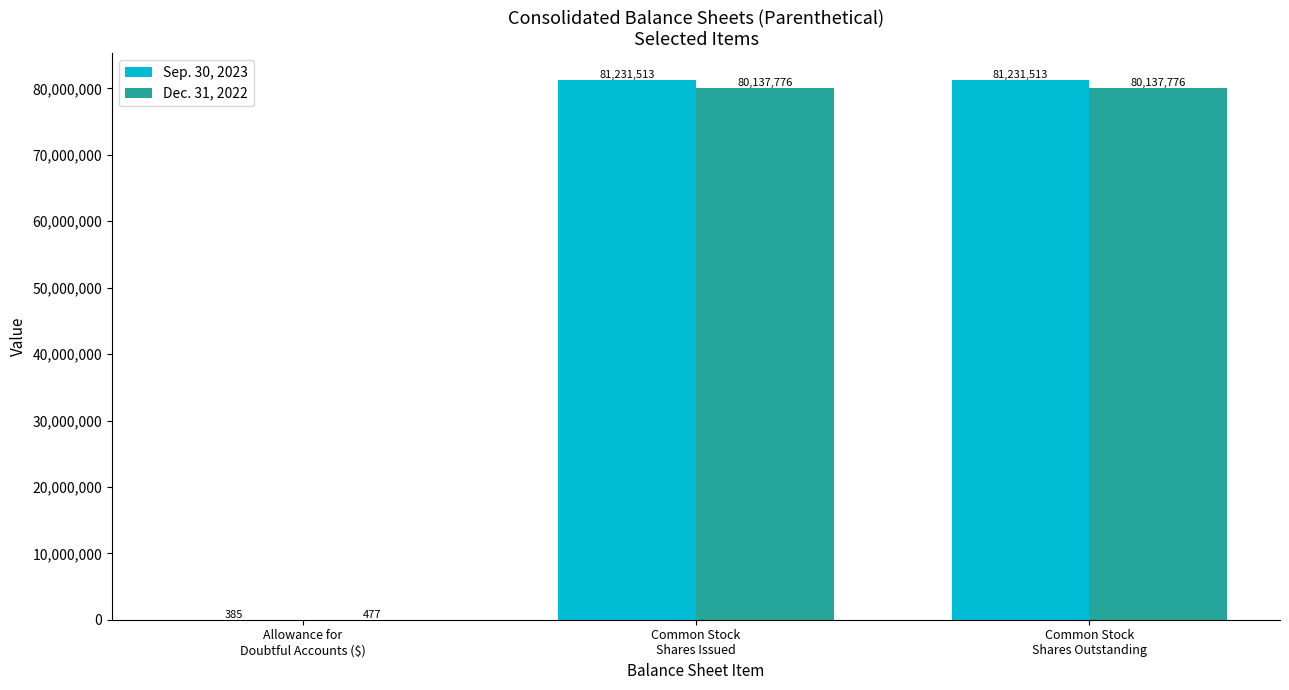

Count the Dec. 31, 2022 values in the range 477 to 80137776.

3